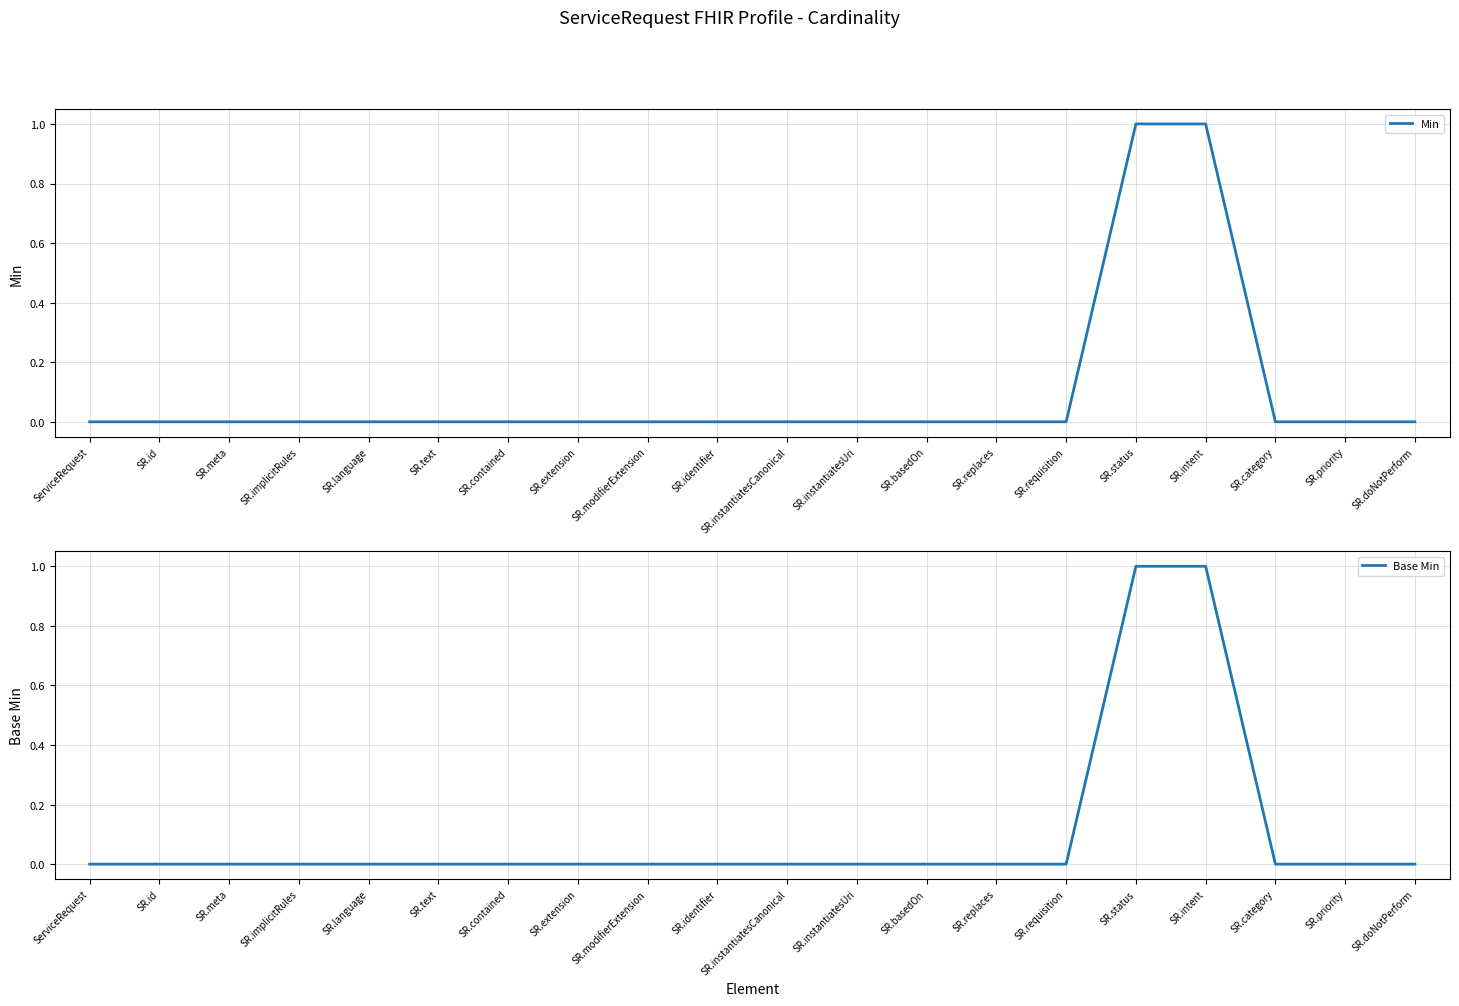

List the series in order of their peak value, highest first.

Min, Base Min